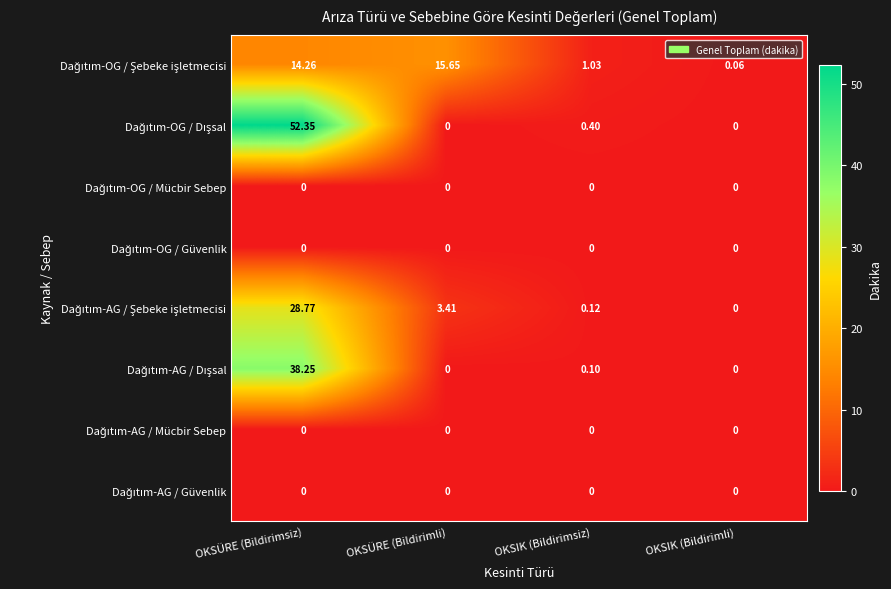

At which category does the chart reach its peak across all series?

OKSÜRE (Bildirimsiz)